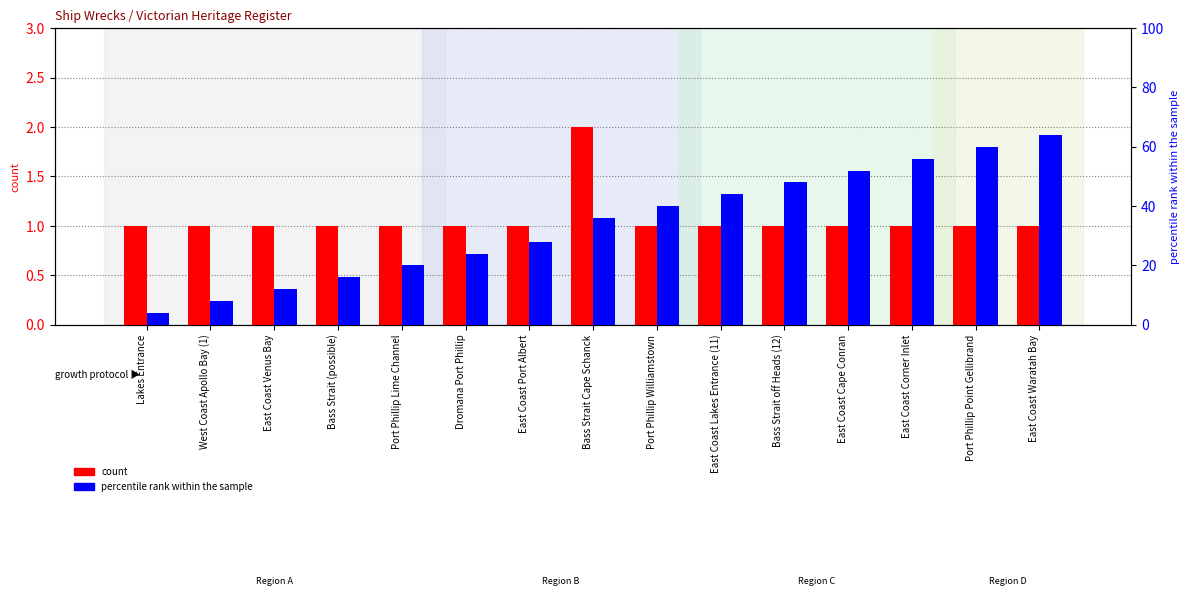

What position from the right is East Coast Waratah Bay?

1